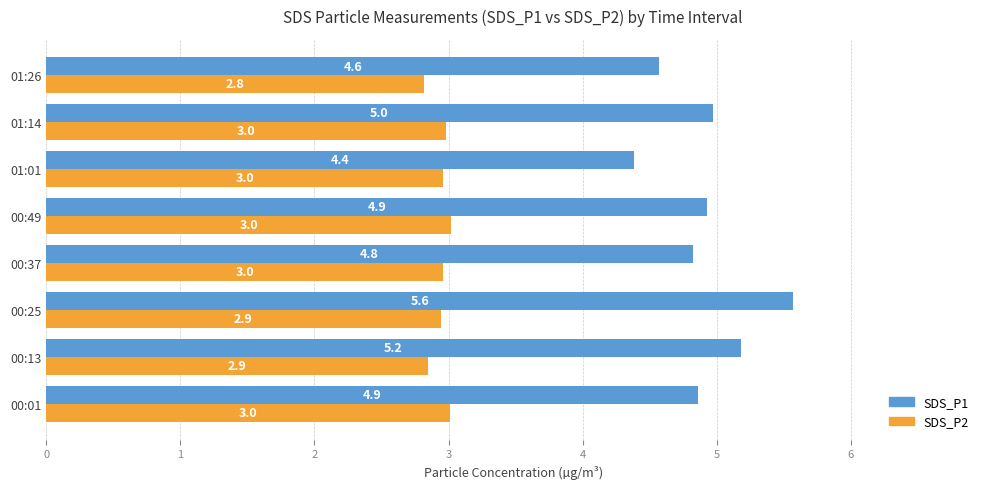

Is it true that SDS_P1 equals 7.8 at 00:01?

False